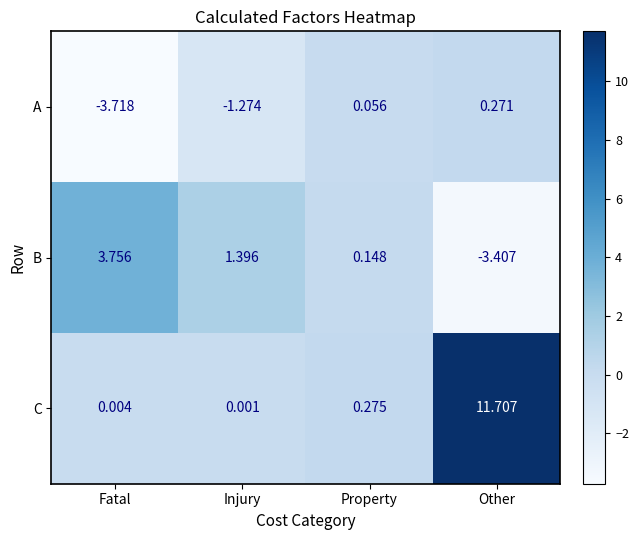

What is the total value across all series at Property?

0.5